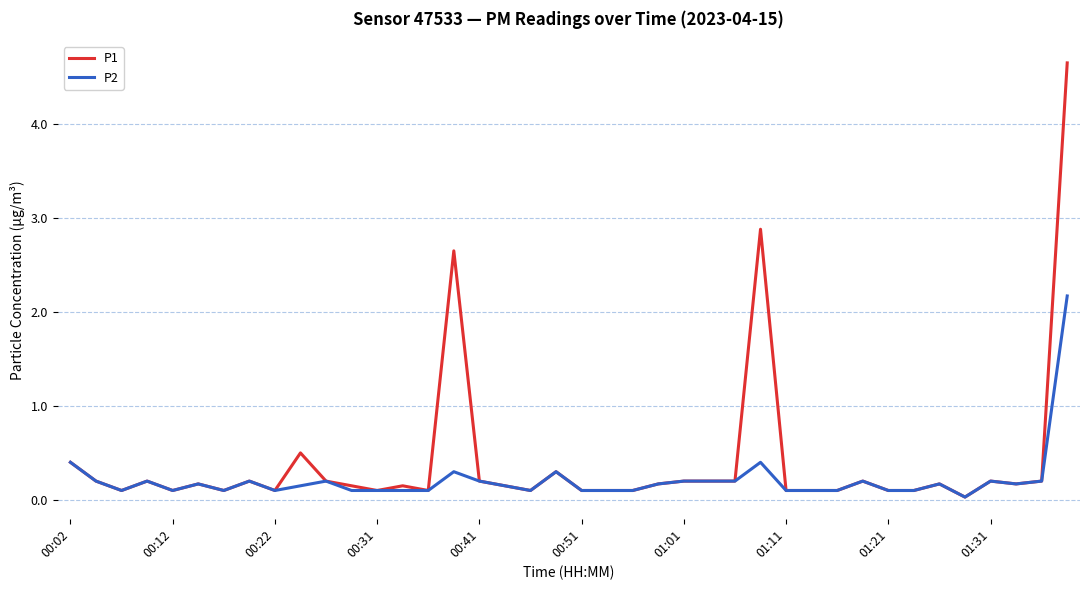

What is the average value of the P1 series?

0.4